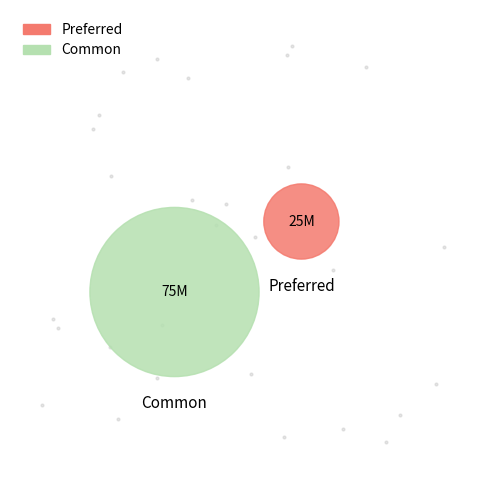

What is the ratio of the value at Preferred stock, shares authorized to the value at Common stock, shares authorized?

0.3